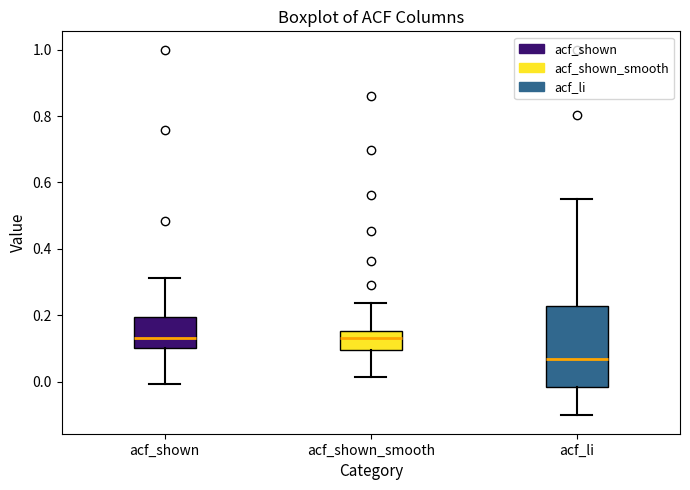

Comparing the boxes themselves (not the whiskers), which one is the tallest?

acf_li